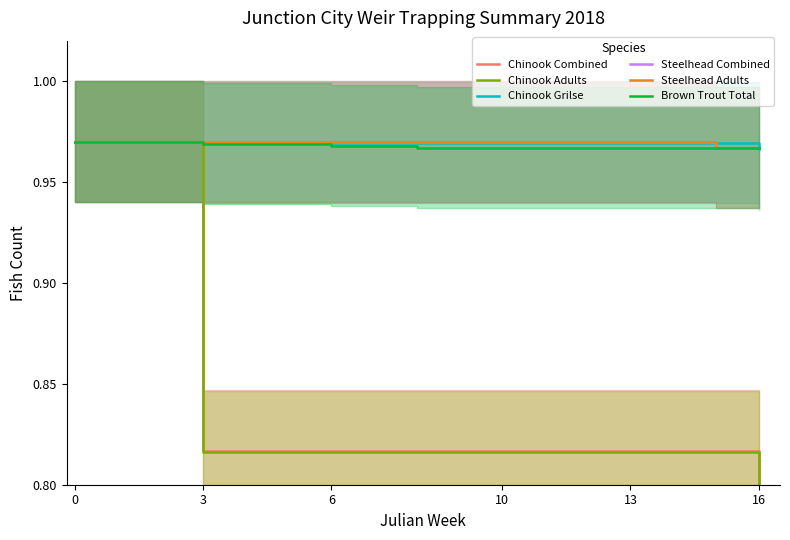

Reading right to left, list all the values displayed in this chart.

Chinook Combined: 0.8	0.8	0.8	0.8	0.8	0.8	0.8	0.8	0.8	0.8	0.8	0.8	0.8	1.0	1.0	1.0
Chinook Adults: 0.8	0.8	0.8	0.8	0.8	0.8	0.8	0.8	0.8	0.8	0.8	0.8	0.8	1.0	1.0	1.0
Chinook Grilse: 1.0	1.0	1.0	1.0	1.0	1.0	1.0	1.0	1.0	1.0	1.0	1.0	1.0	1.0	1.0	1.0
Steelhead Combined: 1.0	1.0	1.0	1.0	1.0	1.0	1.0	1.0	1.0	1.0	1.0	1.0	1.0	1.0	1.0	1.0
Steelhead Adults: 1.0	1.0	1.0	1.0	1.0	1.0	1.0	1.0	1.0	1.0	1.0	1.0	1.0	1.0	1.0	1.0
Brown Trout Total: 1.0	1.0	1.0	1.0	1.0	1.0	1.0	1.0	1.0	1.0	1.0	1.0	1.0	1.0	1.0	1.0